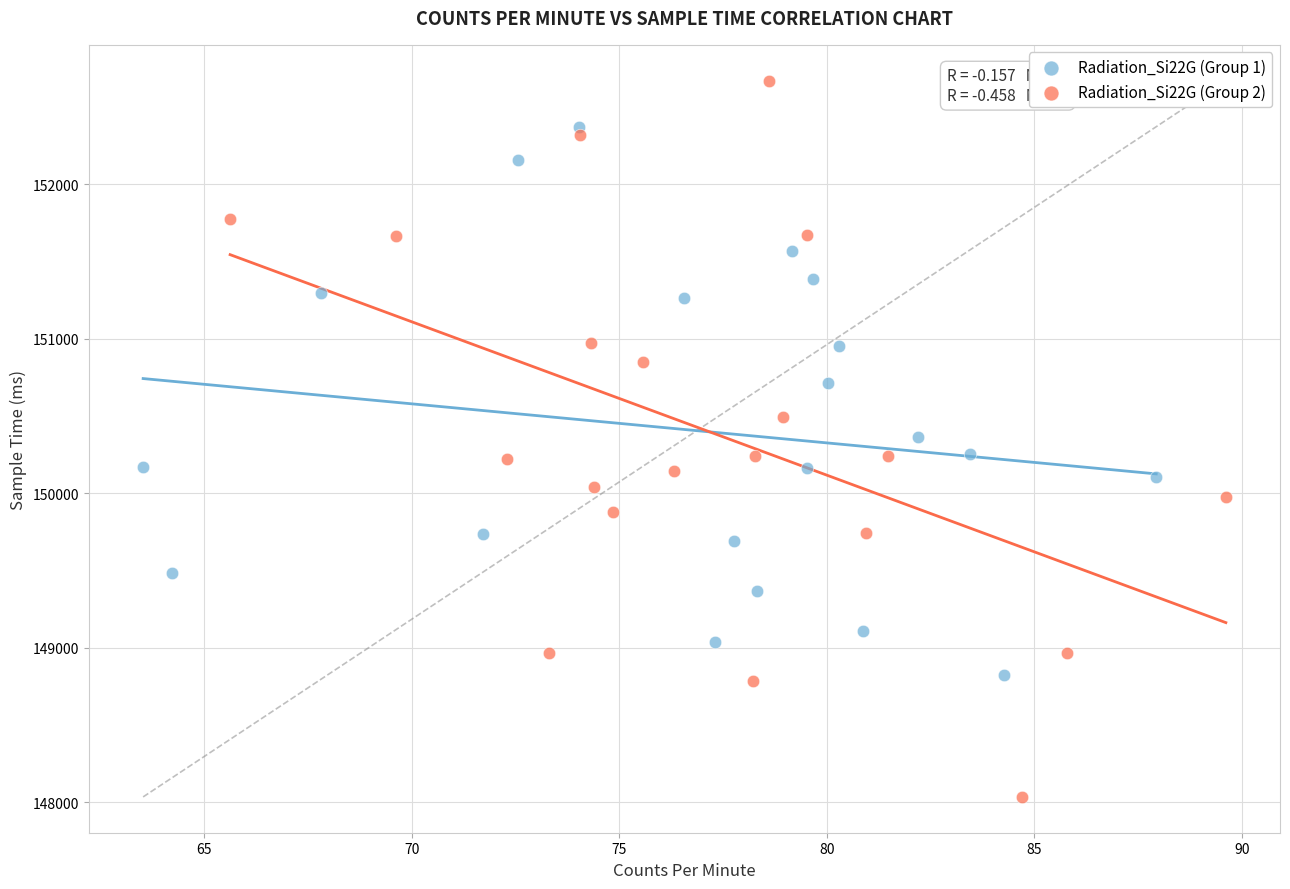

Which series has the widest spread of Y values?

Radiation_Si22G (Group 2)